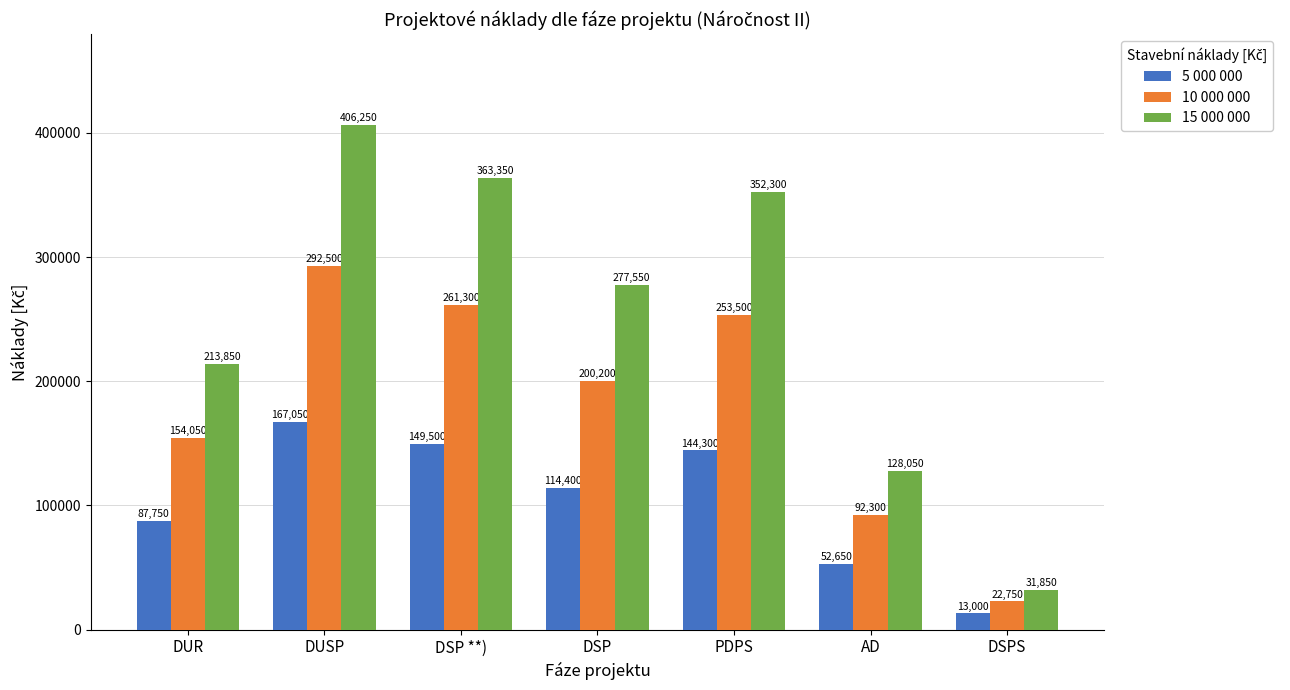

What position from the left is AD?

6